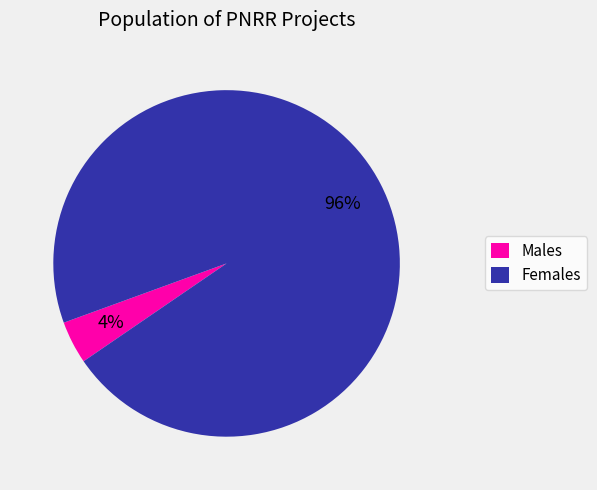

Which category has the smallest portion of the pie?

Males